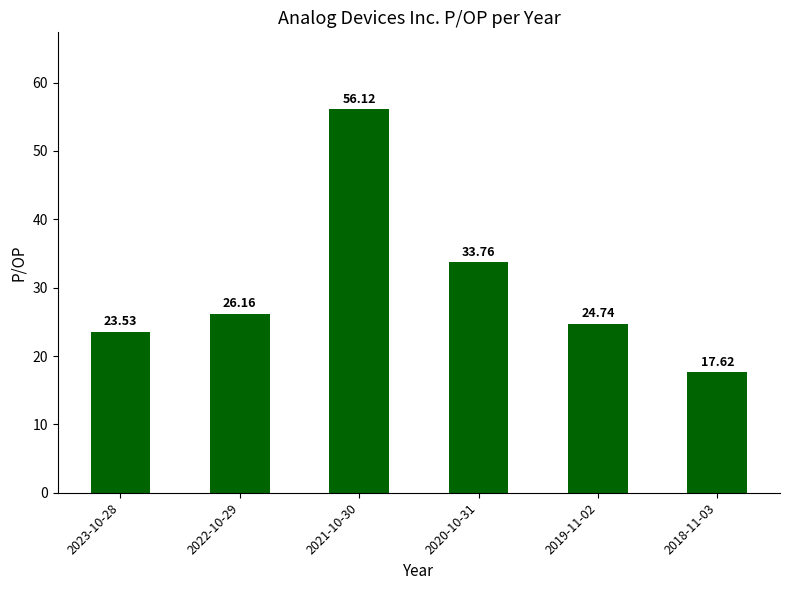

What is the change in value from 2023-10-28 to 2018-11-03?

-5.9